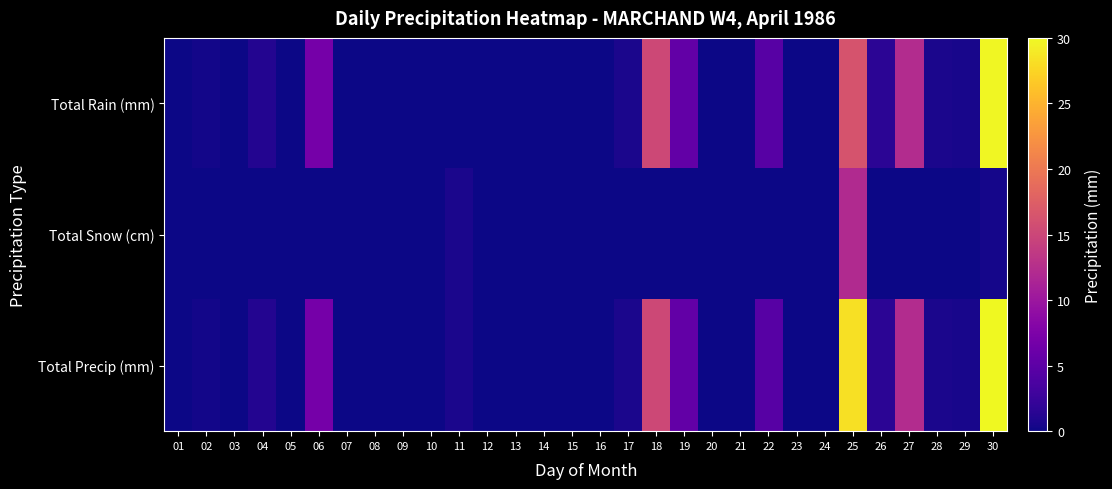

What is the total value across all series at 06?

13.8